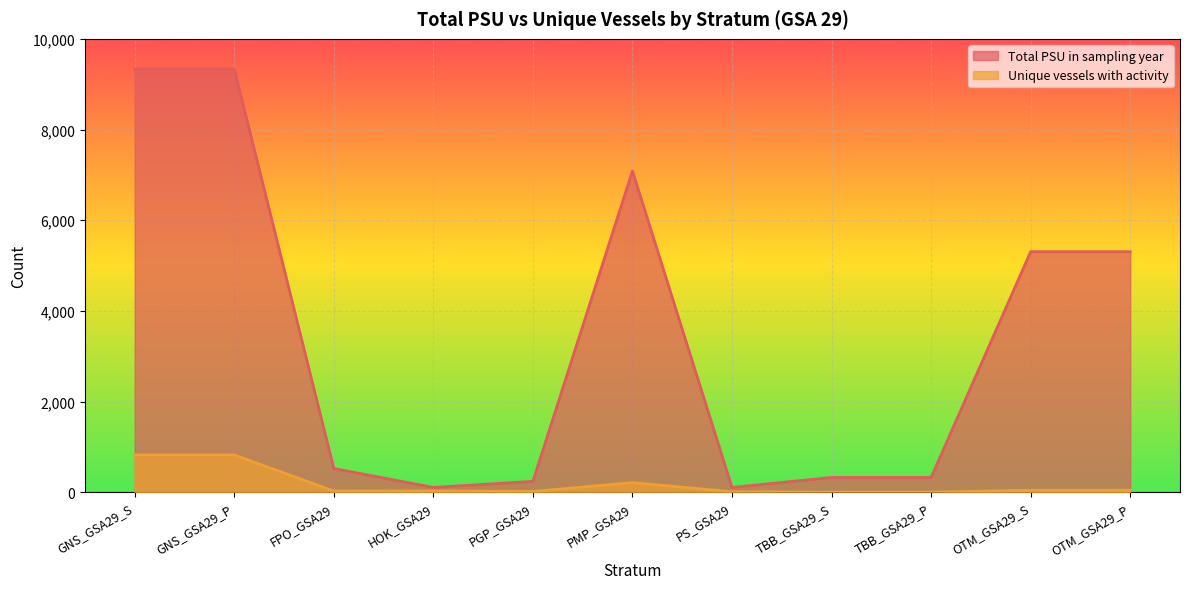

The value of Unique vessels with activity at HOK_GSA29 is 30. True or false?

True